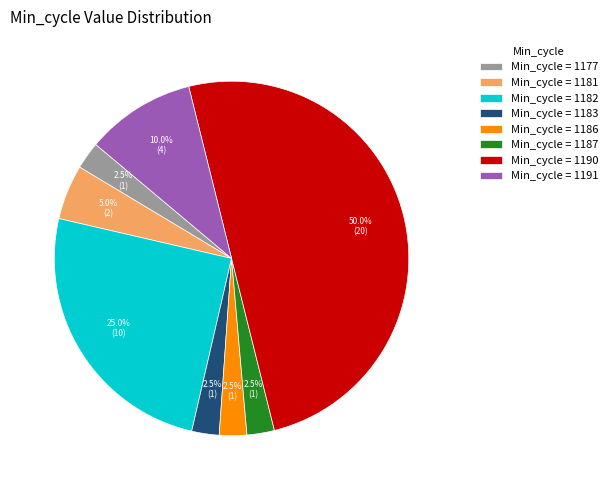

Between Min_cycle = 1190 and Min_cycle = 1191, which is larger?

Min_cycle = 1190